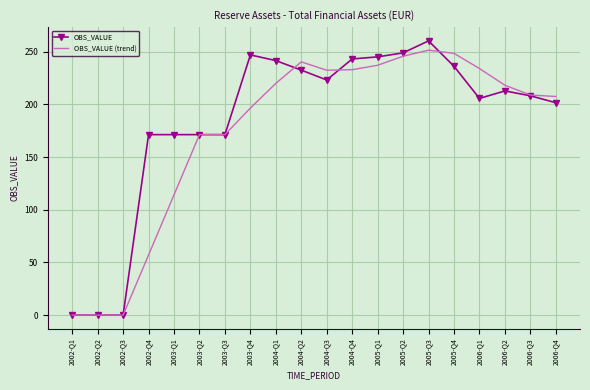

Rank the series at 2003-Q4 from lowest to highest value.

OBS_VALUE (trend), OBS_VALUE